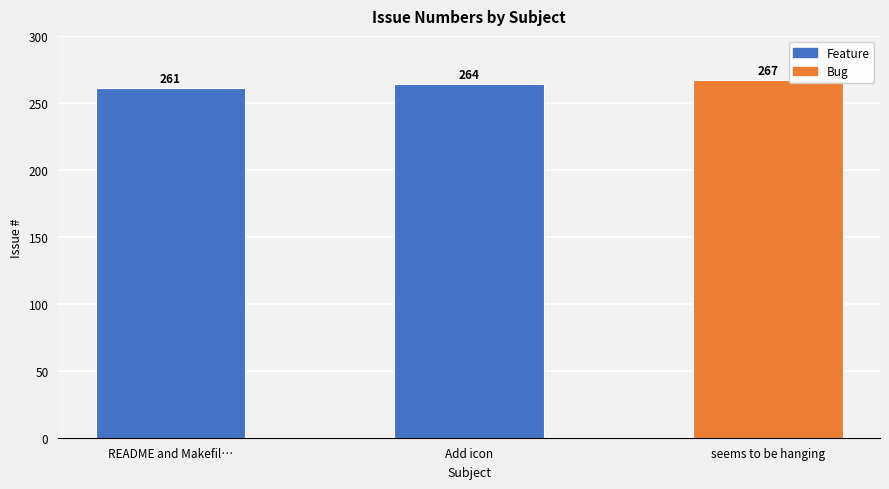

Is it true that the value at seems to be hanging is 267?

True